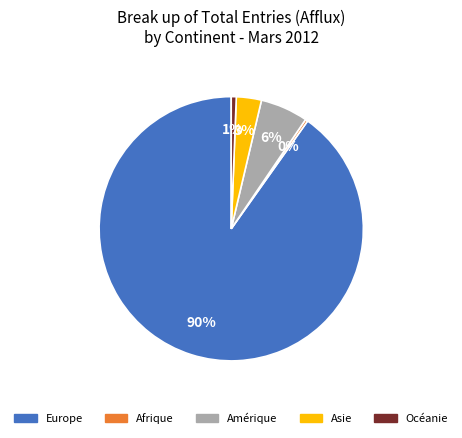

Count the number of slices in the pie.

5